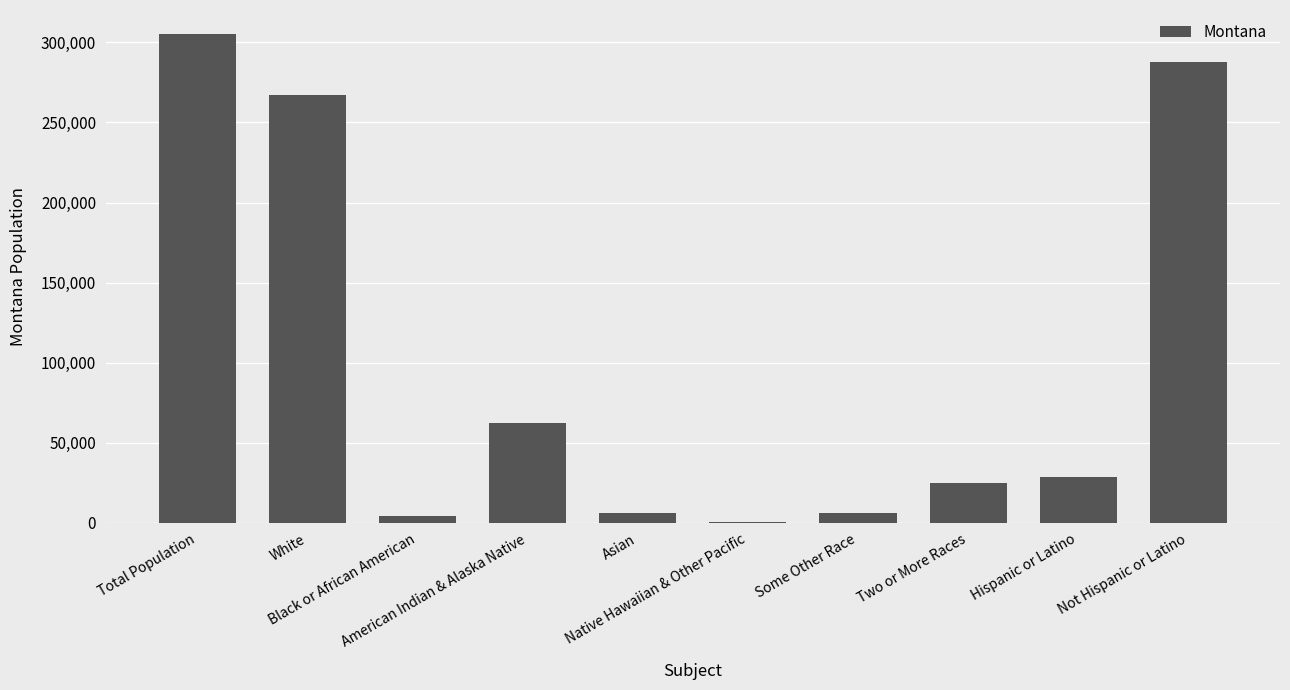

Where is the data nearest to the value 152828?

American Indian & Alaska Native